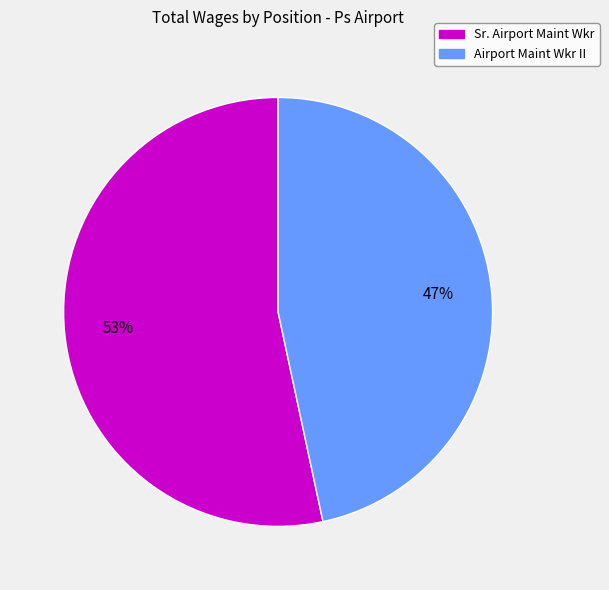

Which slice is the smallest?

Airport Maint Wkr II